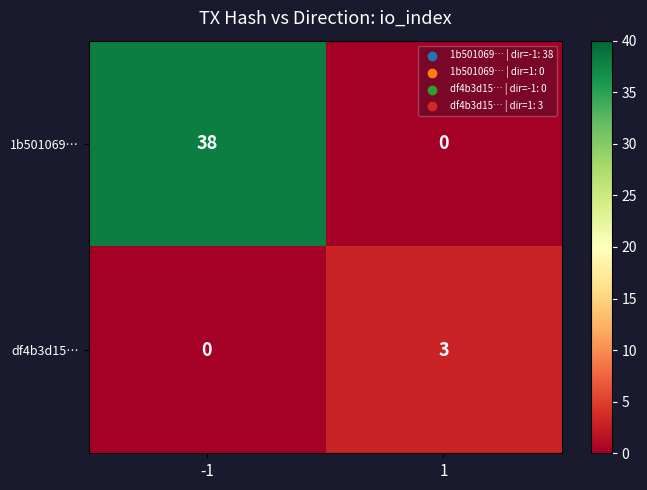

Is it true that 1b501069… equals 38 at -1?

True